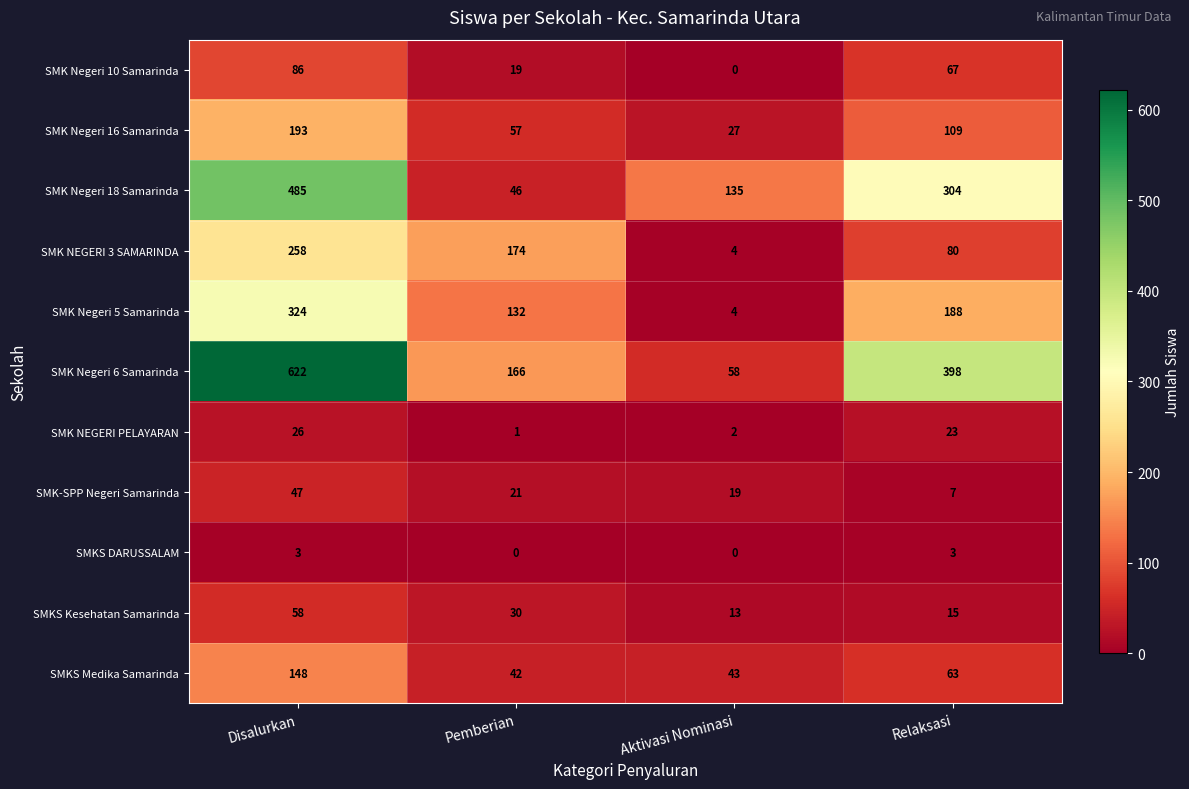

Where is SMKS Medika Samarinda nearest to the value 95?

Relaksasi